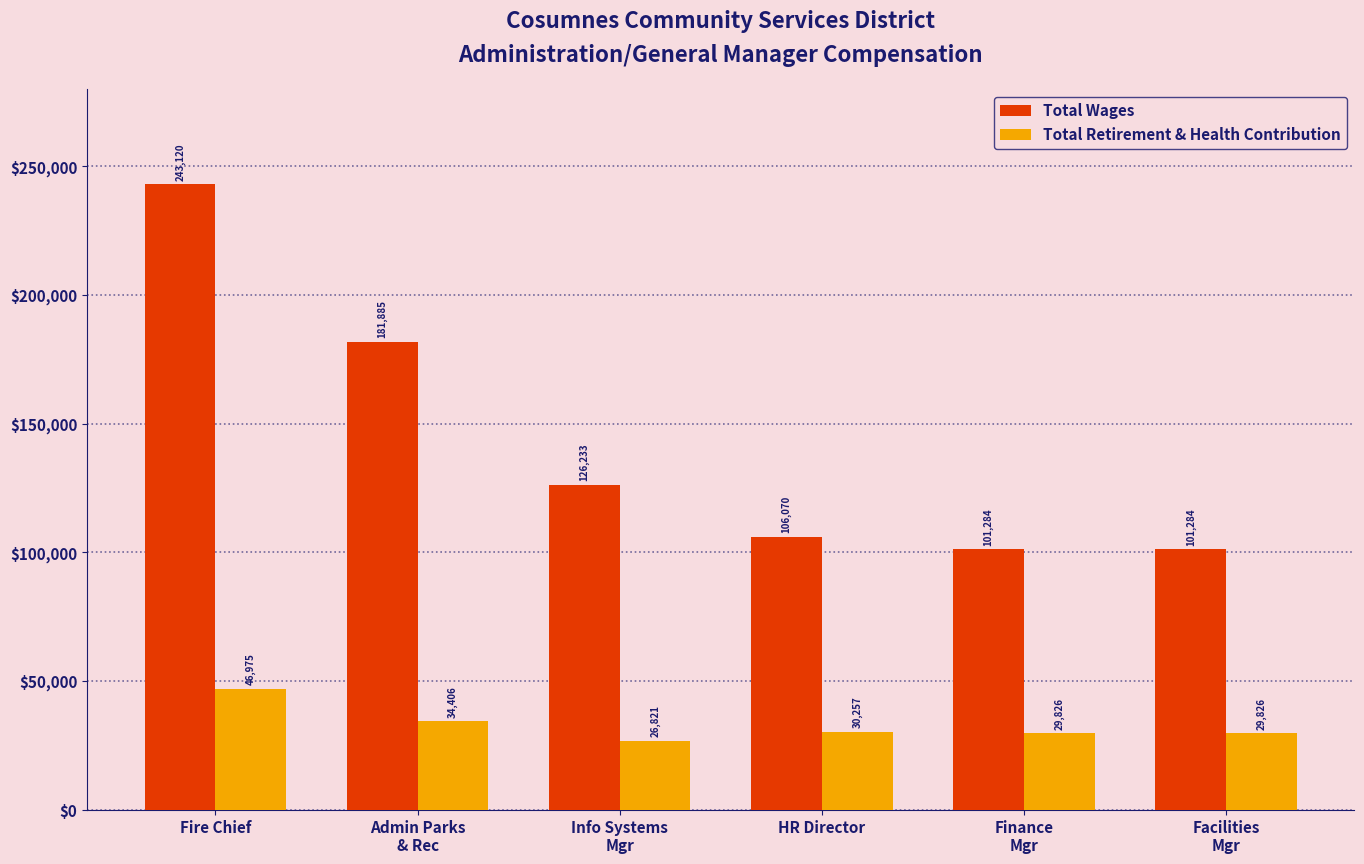

Which series changed the most between Admin Parks
& Rec and HR Director?

Total Wages